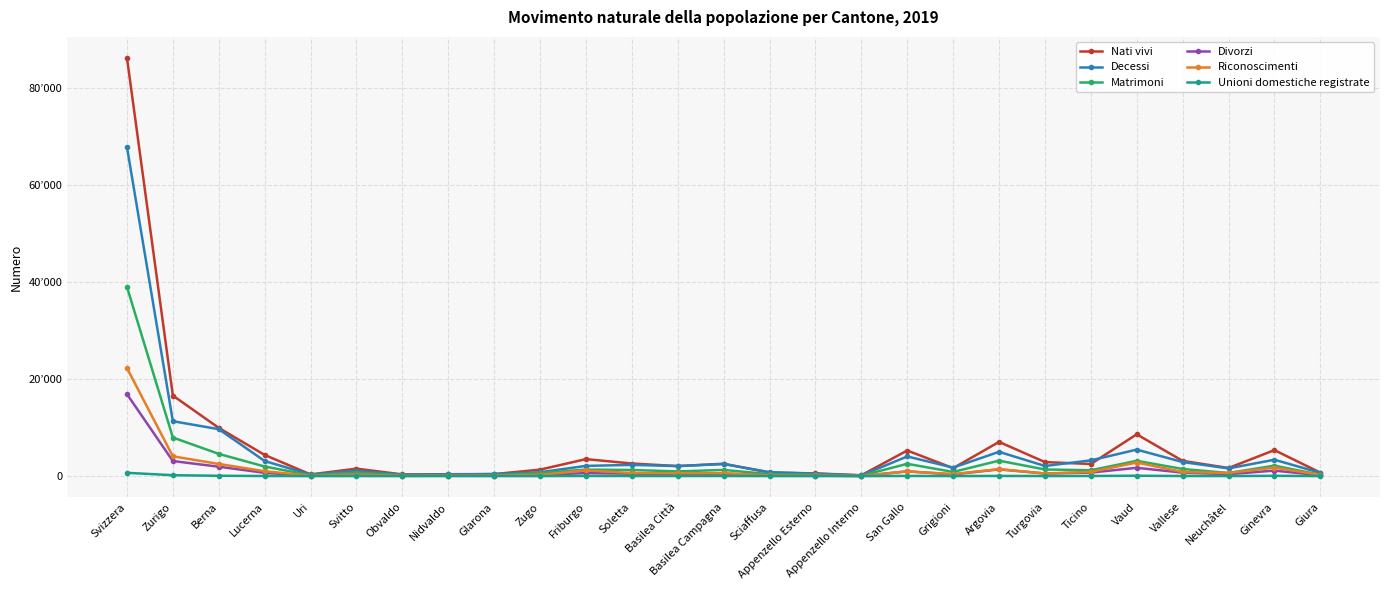

Is this an area chart (filled region under the line)?

No